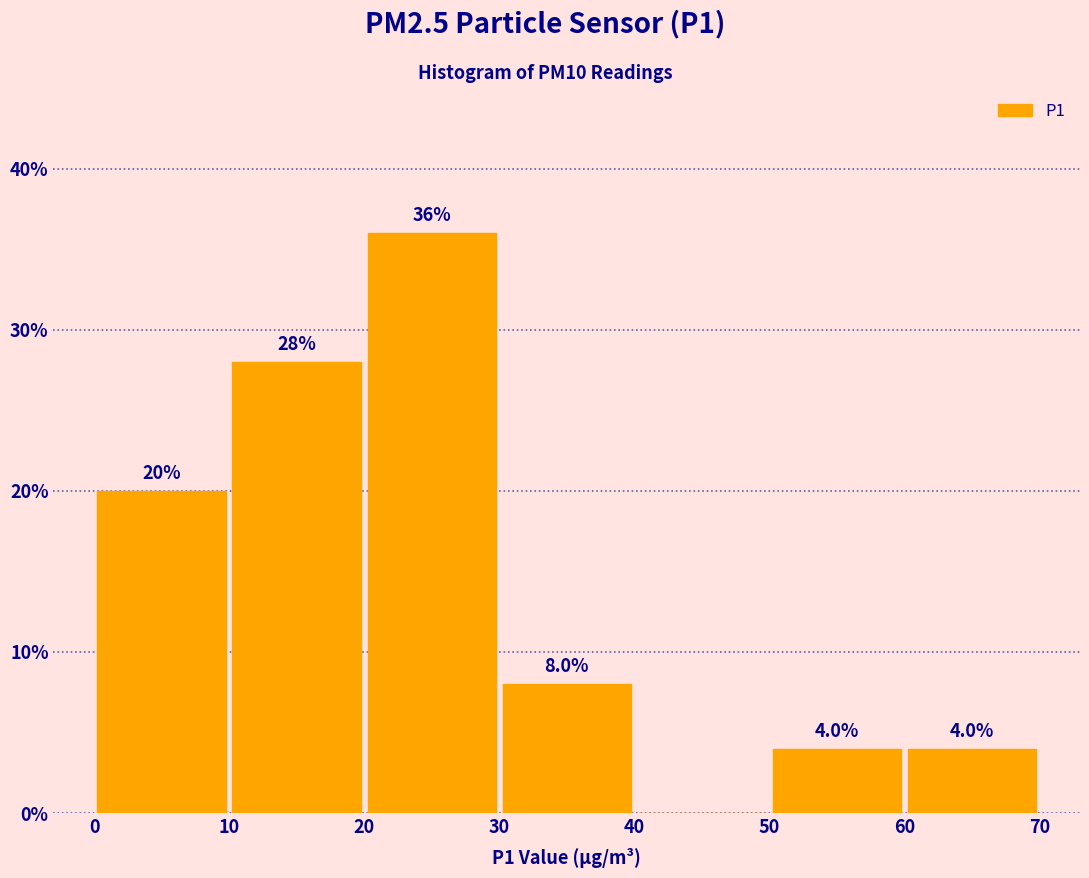

Which range on the x-axis has the tallest bar?

20 to 30